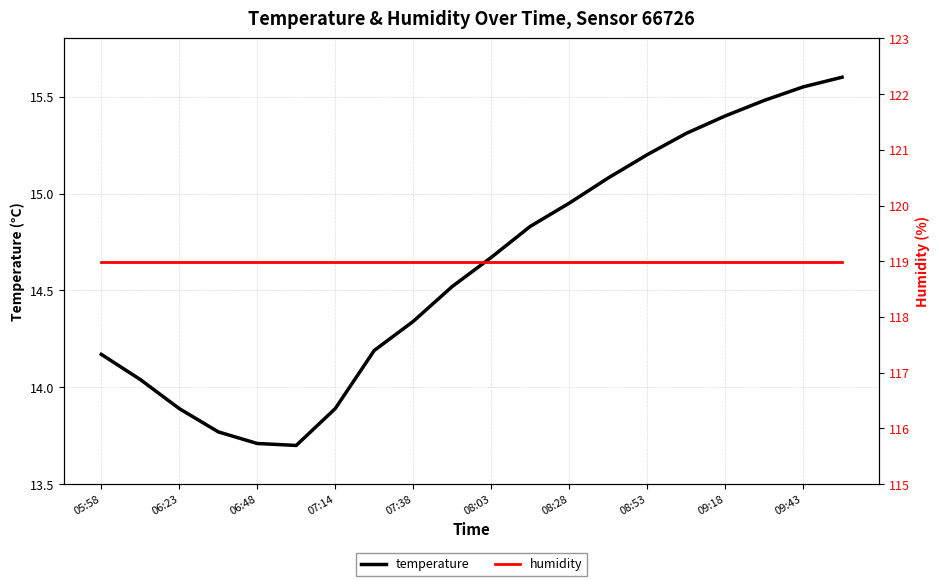

At which label does temperature first exceed 14?

05:58